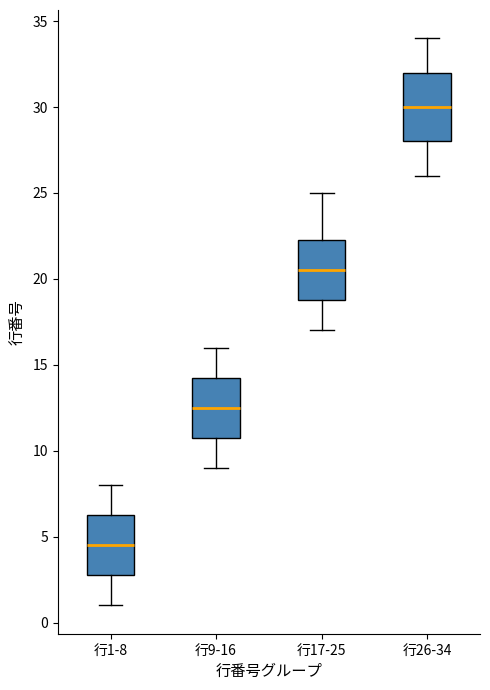

Reading left to right, read every box against the y-axis: the position of its median line, the range the box covers, and the ends of its whiskers. The values are not printed on the chart, so give them approximately, as read against the axis.

行1-8: median 4.5, box 3.0 to 6.5, whiskers 1.0 to 8.0
行9-16: median 12.5, box 11.0 to 14.5, whiskers 9.0 to 16.0
行17-25: median 20.5, box 19.0 to 22.5, whiskers 17.0 to 25.0
行26-34: median 30.0, box 28.0 to 32.0, whiskers 26.0 to 34.0